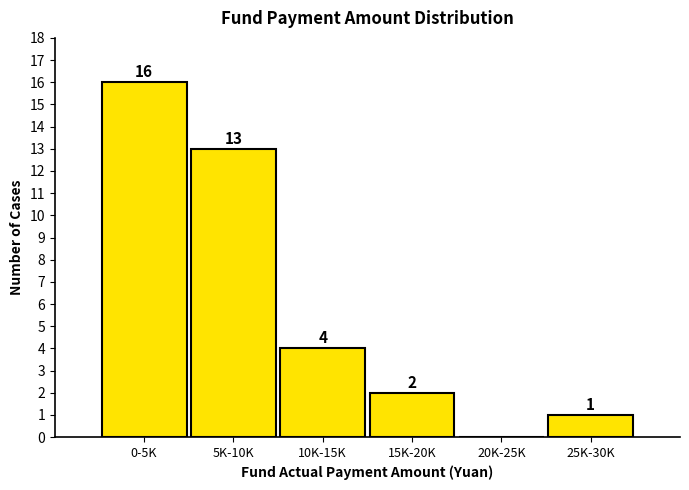

Reading left to right, list all the values displayed in this chart.

0-5K=16	5K-10K=13	10K-15K=4	15K-20K=2	20K-25K=0	25K-30K=1